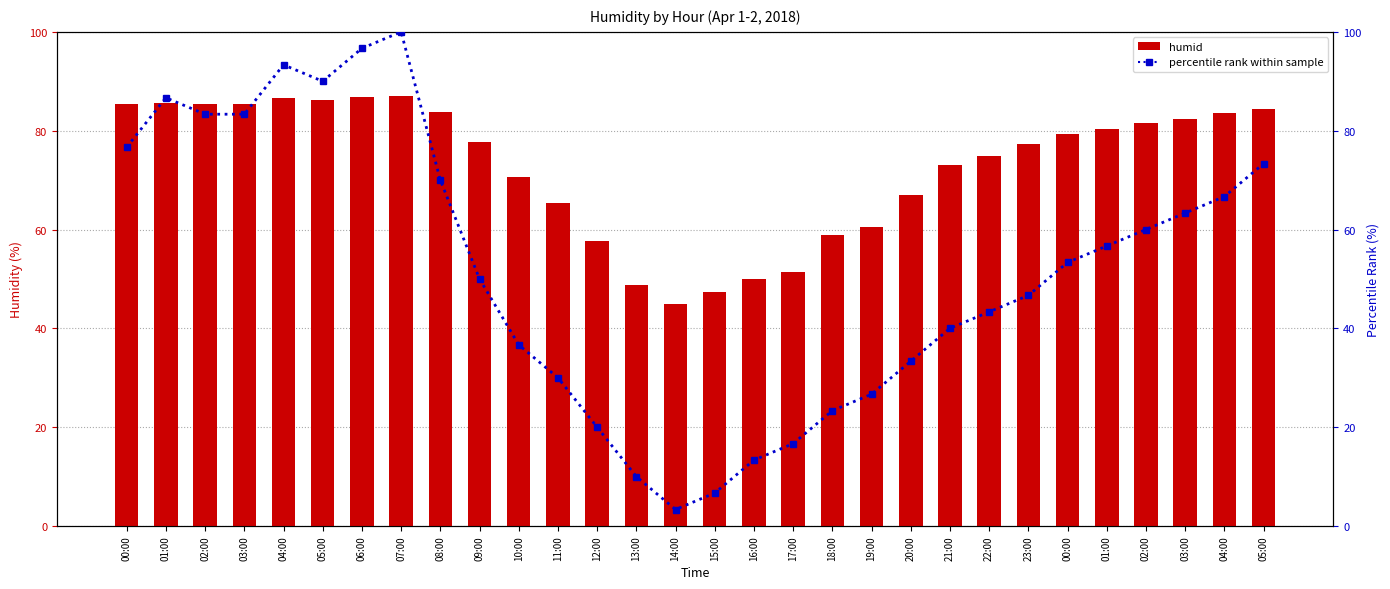

What are all the series names shown in the legend?

humid, percentile rank within sample